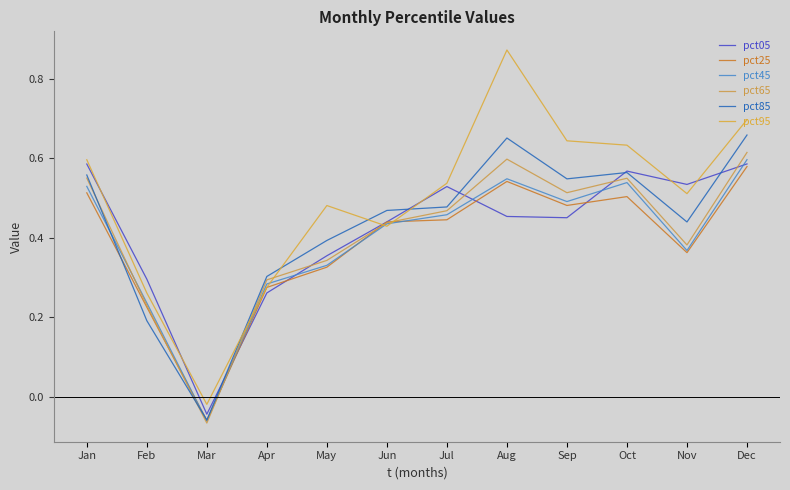

Which series has the widest spread of values?

pct95